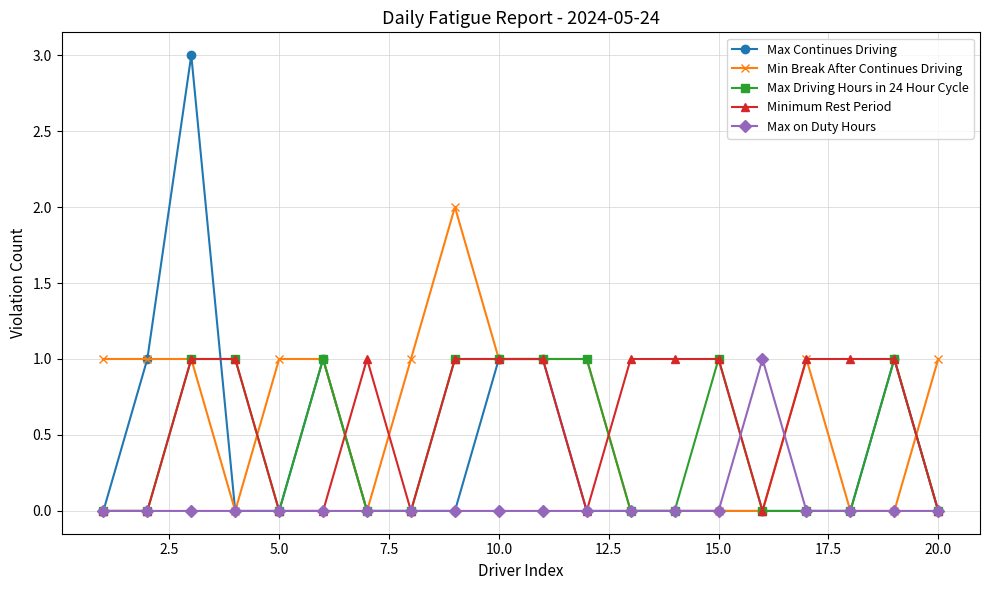

True or false: Max Continues Driving has more than 0 points higher than both neighbors.

True